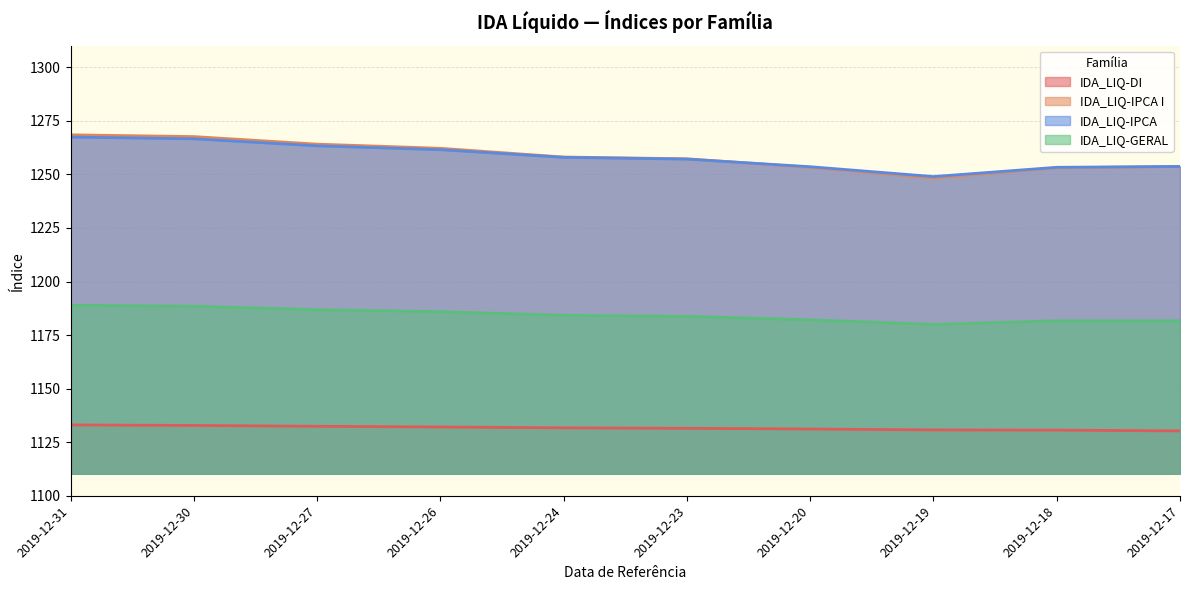

The value of IDA_LIQ-IPCA I at 2019-12-18 is 254.4. True or false?

False